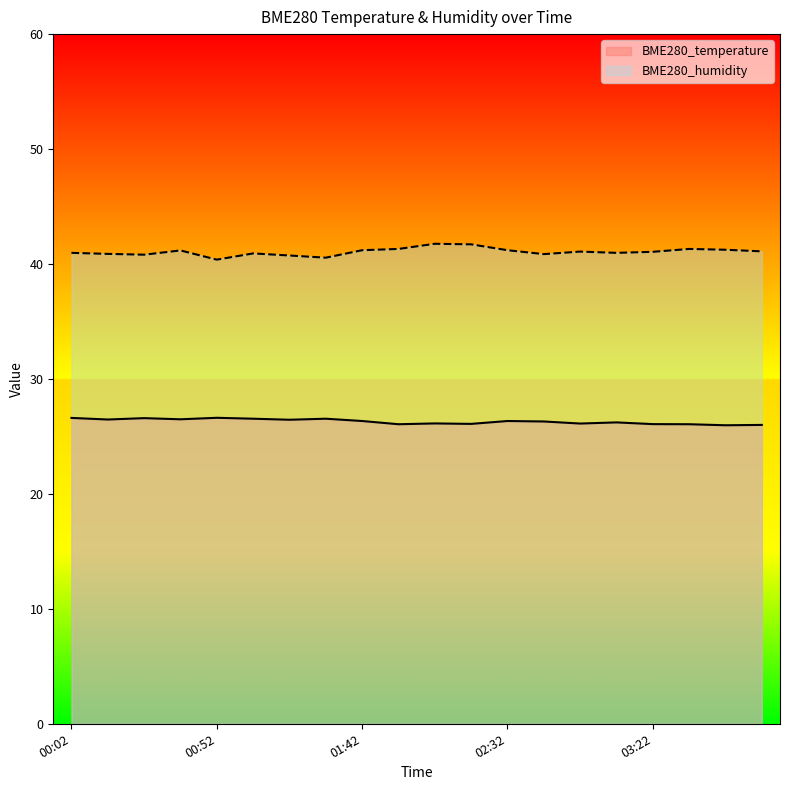

Reading left to right, what are all the values shown in this chart?

BME280_temperature: 26.6	26.5	26.6	26.5	26.6	26.5	26.4	26.5	26.3	26.1	26.1	26.1	26.3	26.3	26.1	26.2	26.1	26.1	26.0	26.0
BME280_humidity: 41.0	40.9	40.8	41.2	40.4	40.9	40.7	40.5	41.2	41.3	41.8	41.7	41.2	40.9	41.1	41.0	41.1	41.3	41.2	41.1